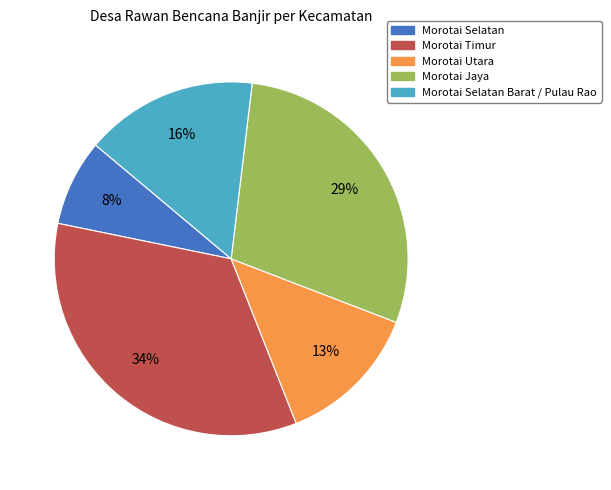

Is there any slice that represents more than half of the pie?

No